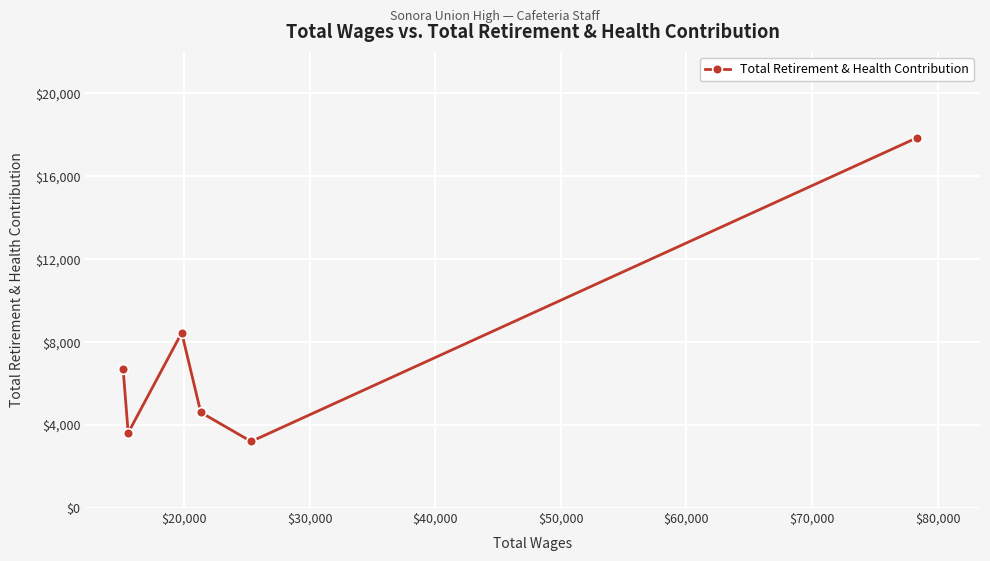

What is the value of the 5th point from the left?

3210